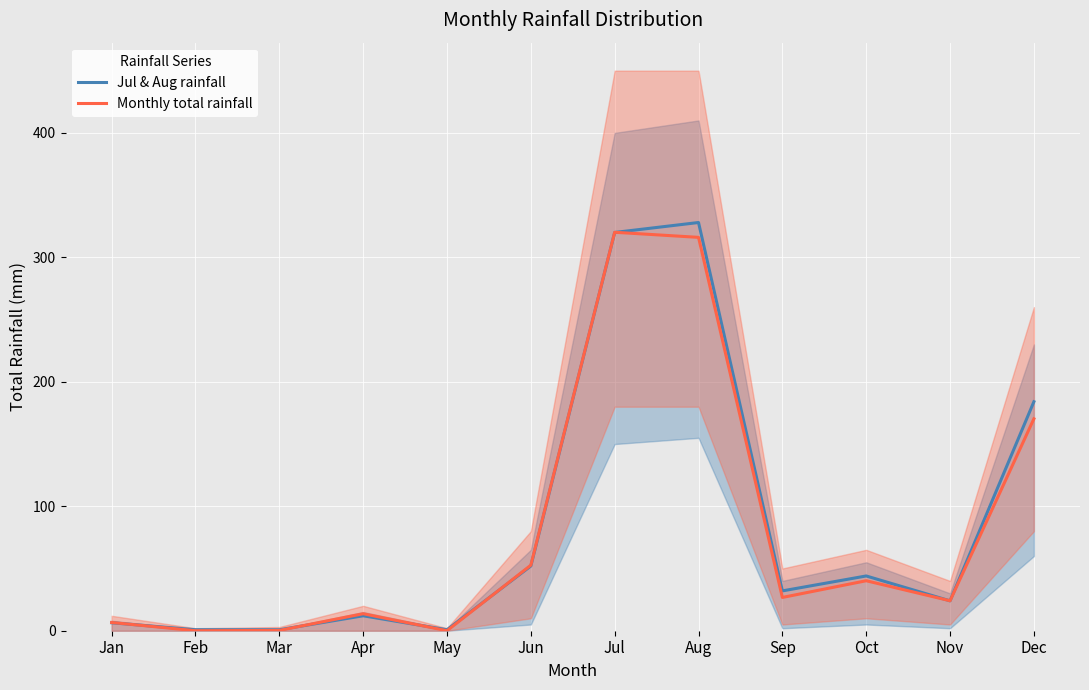

Reading left to right, what are all the values shown in this chart?

Jul & Aug rainfall: Jan=6.4	Feb=0.8	Mar=0.8	Apr=12.0	May=0.8	Jun=52.0	Jul=320.0	Aug=328.0	Sep=32.0	Oct=44.0	Nov=24.0	Dec=184.0
Monthly total rainfall: Jan=6.6	Feb=0.0	Mar=0.2	Apr=13.7	May=0.0	Jun=52.7	Jul=320.2	Aug=316.1	Sep=26.7	Oct=40.2	Nov=24.1	Dec=170.3